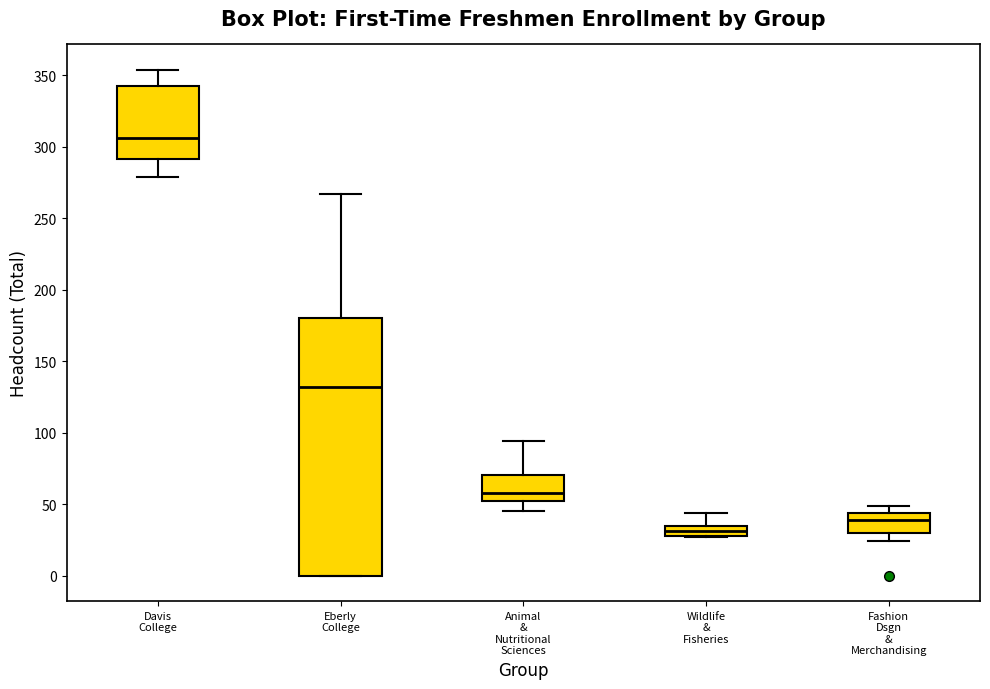

Where does the lower whisker of the box for Animal & Nutritional Sciences end on the y-axis? The values are not printed on the chart, so give them approximately, as read against the axis.

45